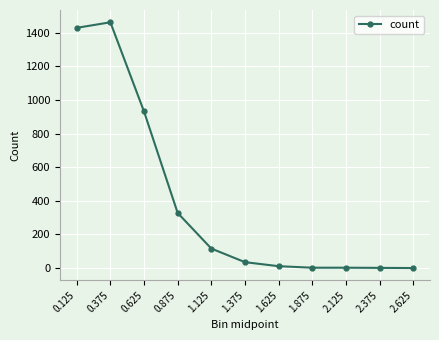

What is the value of the 5th point from the left?

116